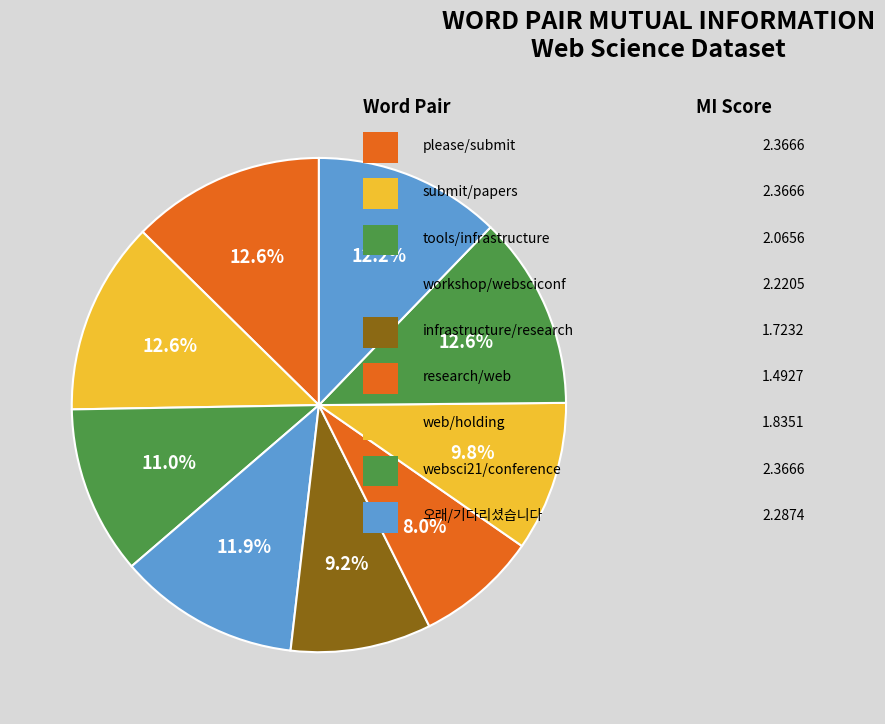

Which slice is the largest?

please/submit